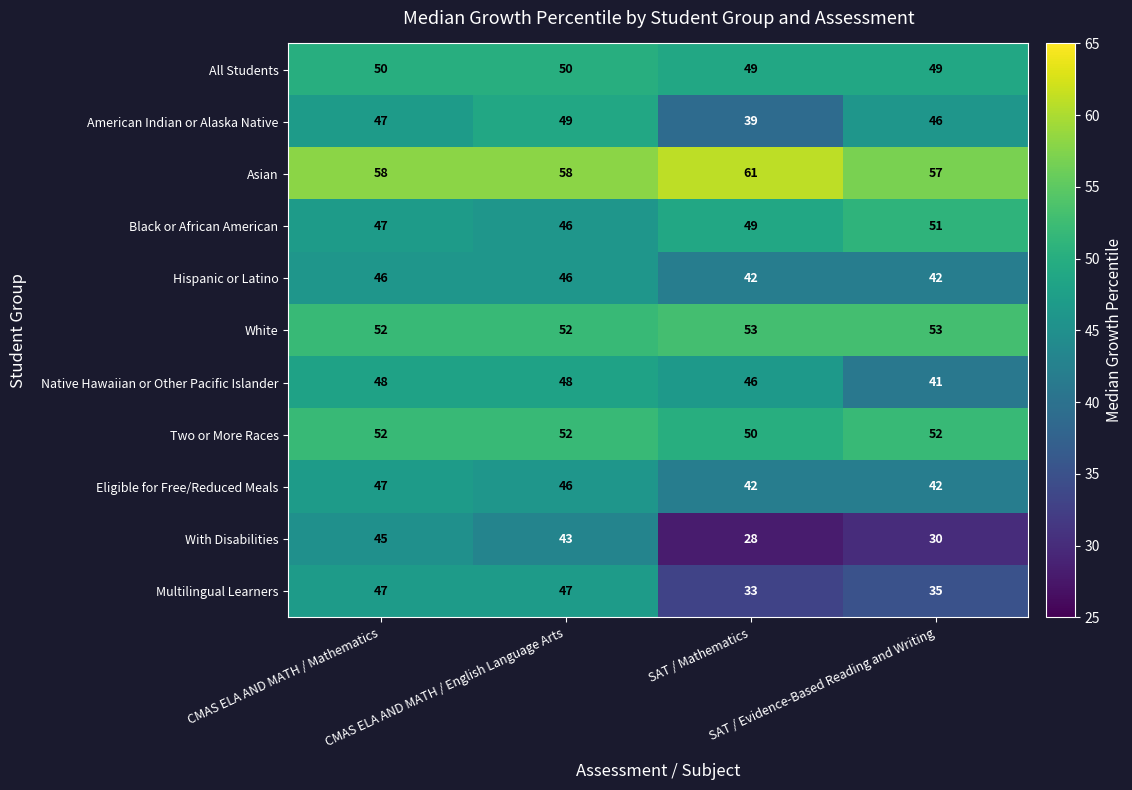

Which series has the largest range (max minus min)?

With Disabilities